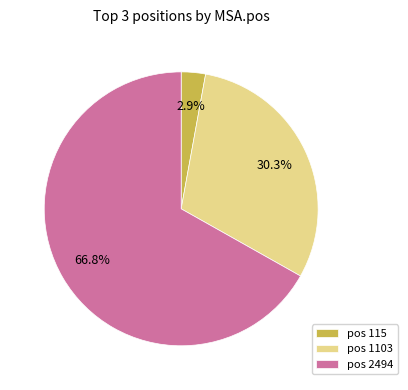

Count the number of slices in the pie.

3